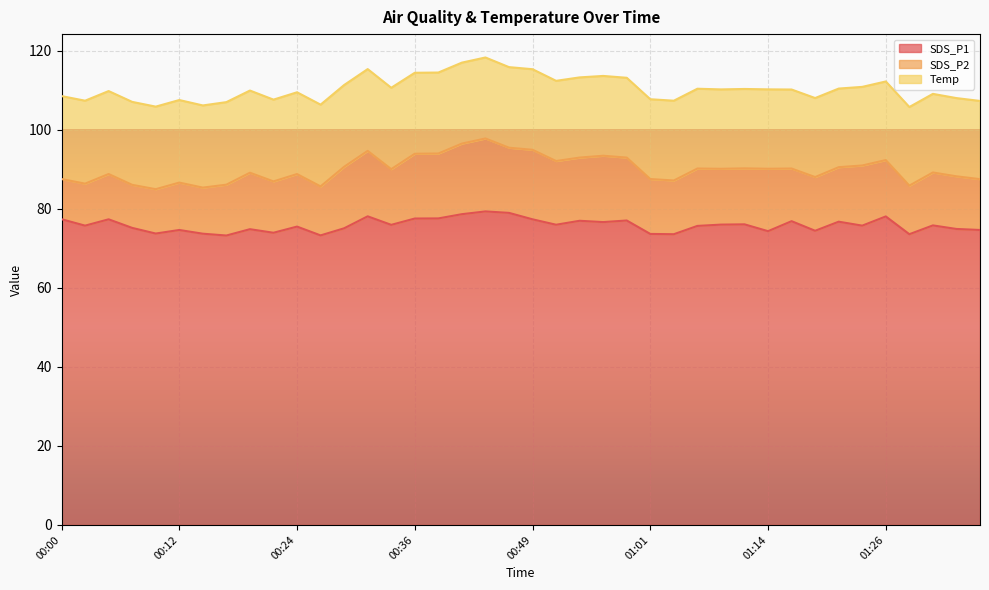

What is the difference between the SDS_P1 values at 00:49 and 00:34?

1.4